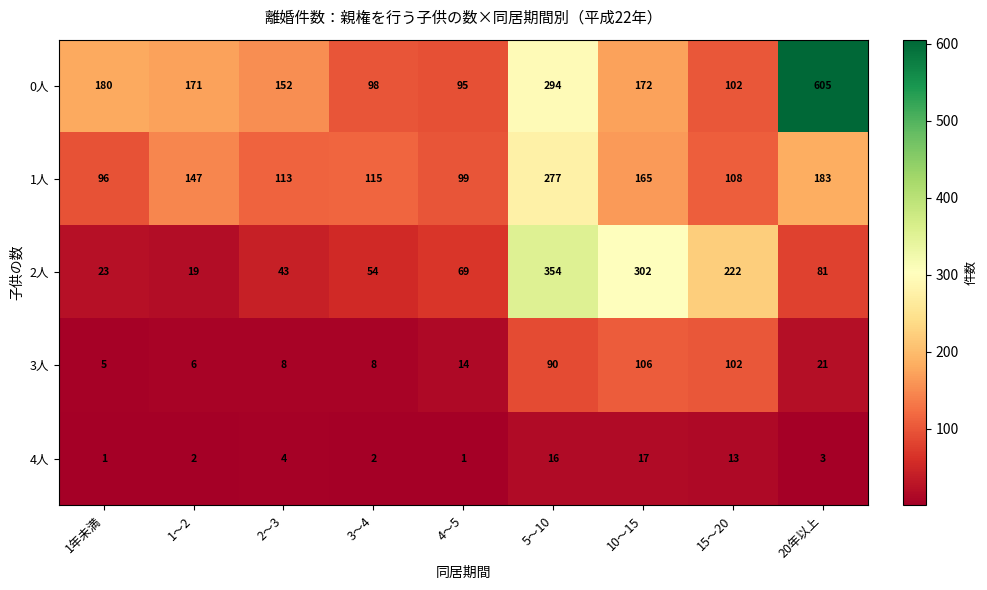

List the series in order of their peak value, highest first.

0人, 2人, 1人, 3人, 4人